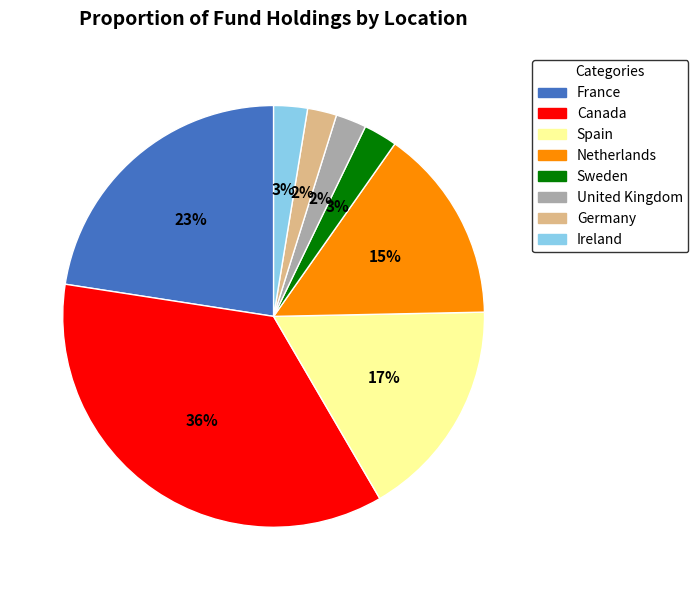

Do United Kingdom and Netherlands together represent more than half of the pie?

No